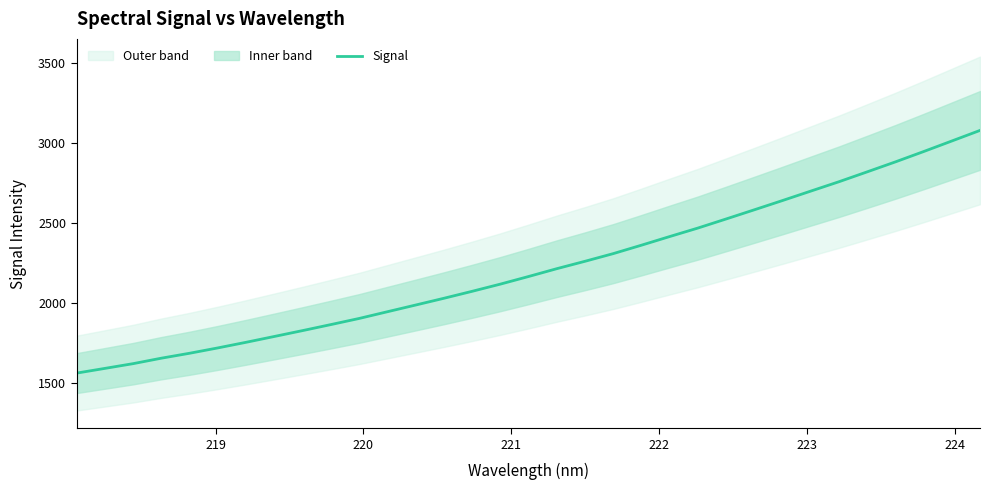

What is the maximum value for Signal?

3077.5